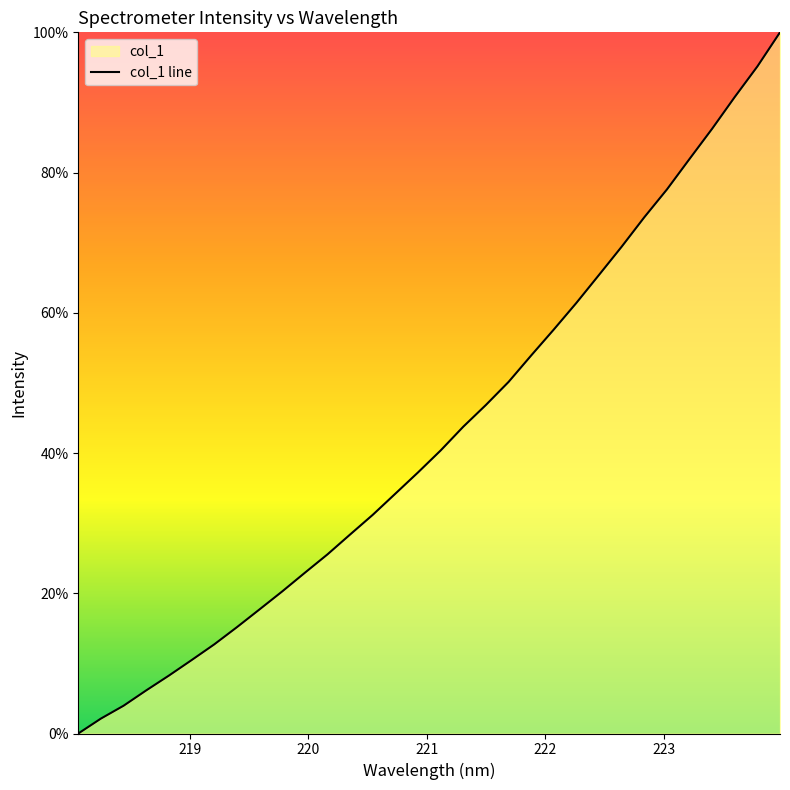

How many distinct data groups are displayed?

1